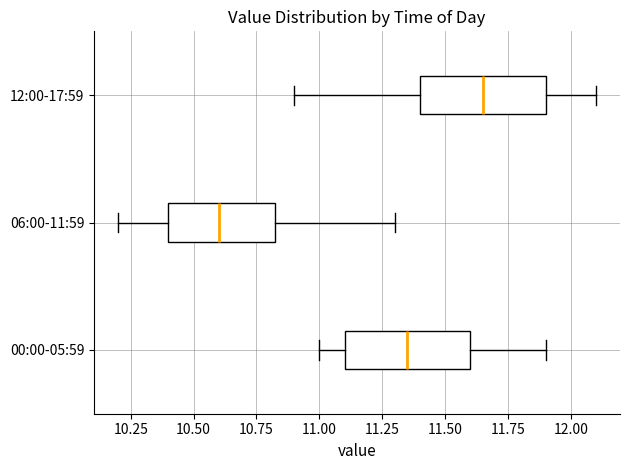

Which box's median line is the furthest to the right?

12:00-17:59